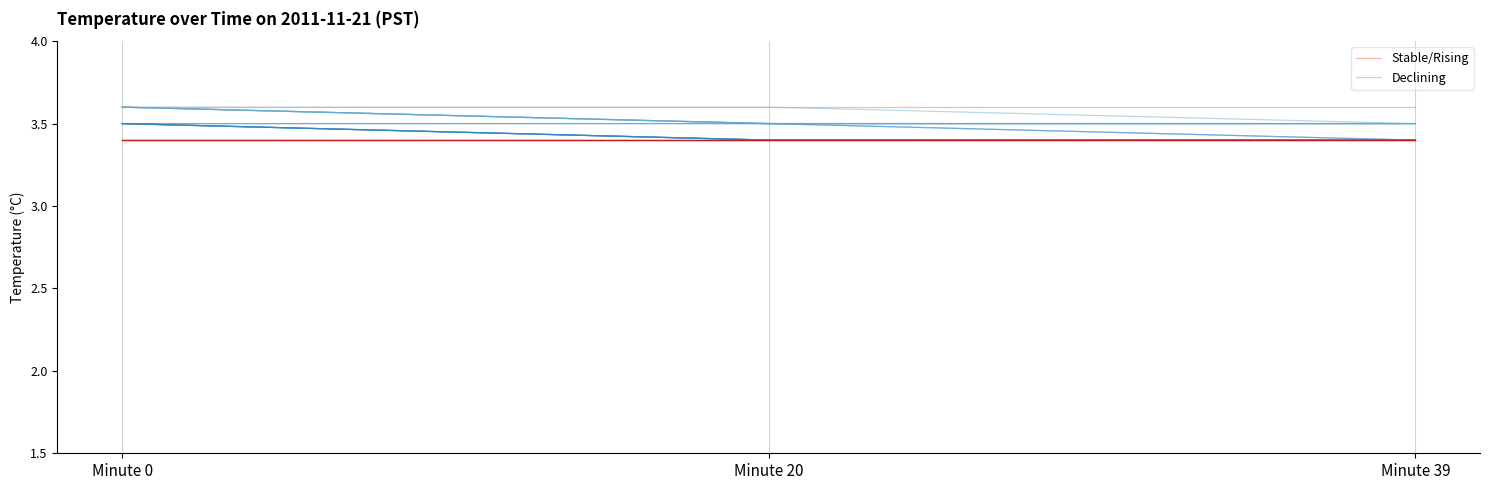

How many distinct data groups are displayed?

2